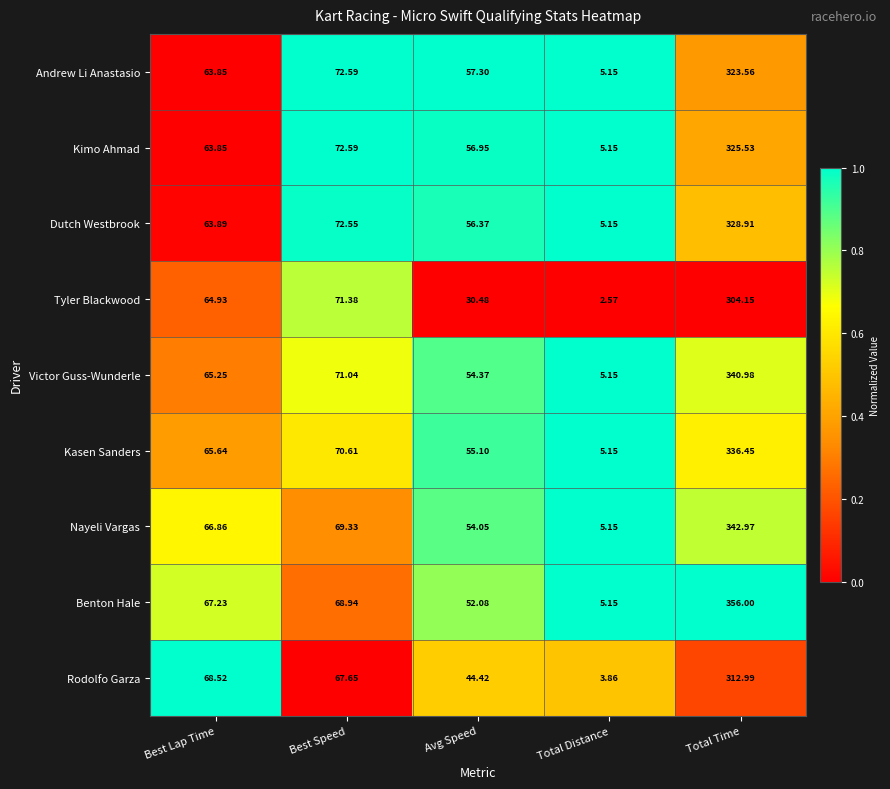

Which category has the lowest value across all series?

Total Distance